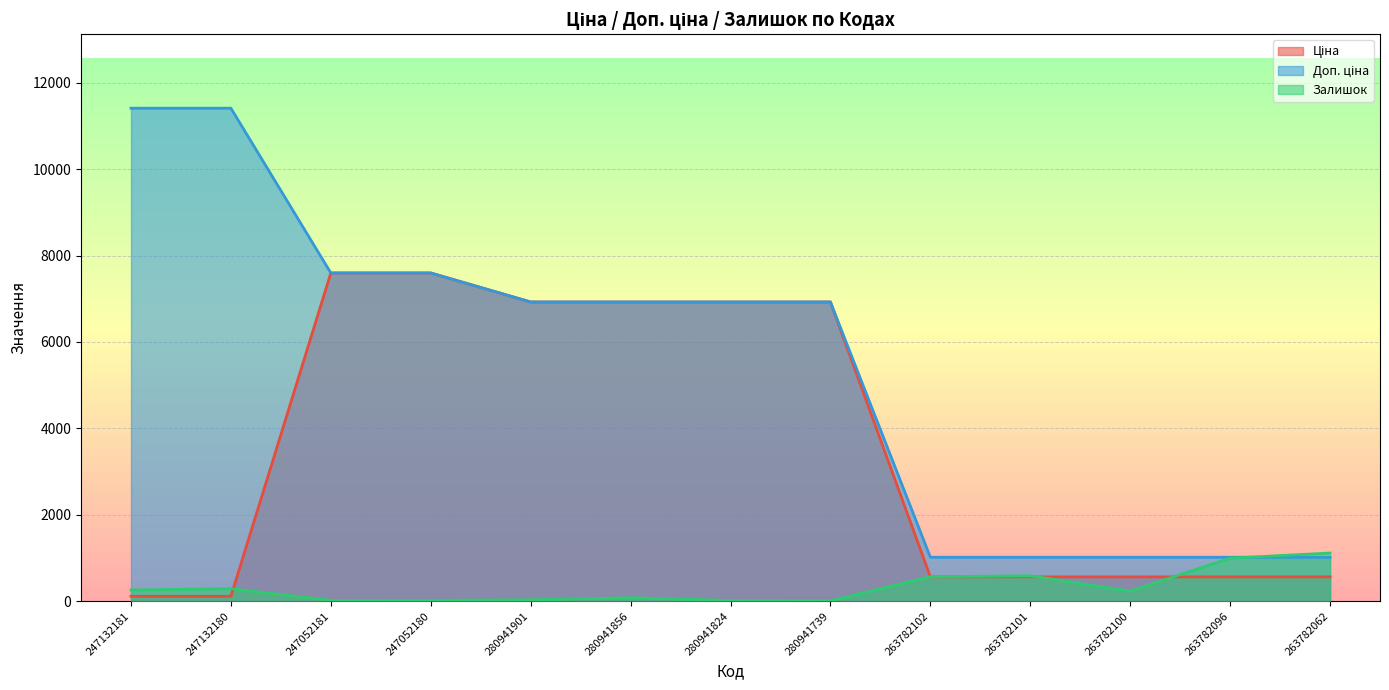

What is the difference between the maximum and minimum values in the Ціна series?

7482.4